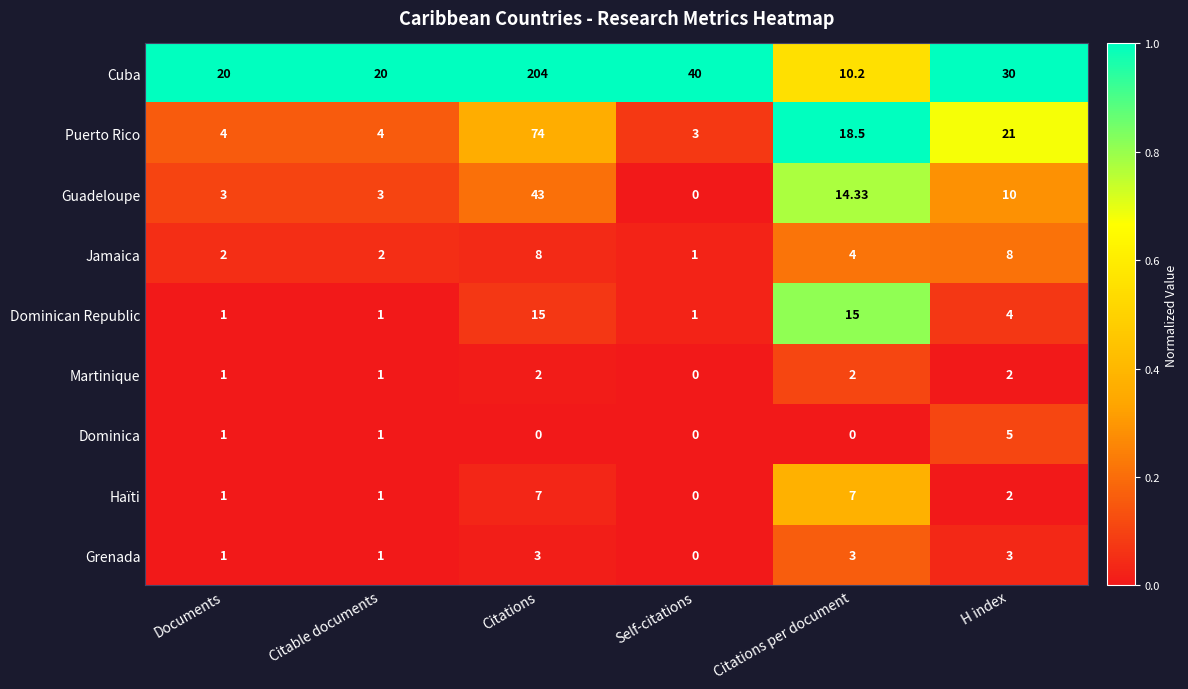

At which category does the chart reach its peak across all series?

Citations